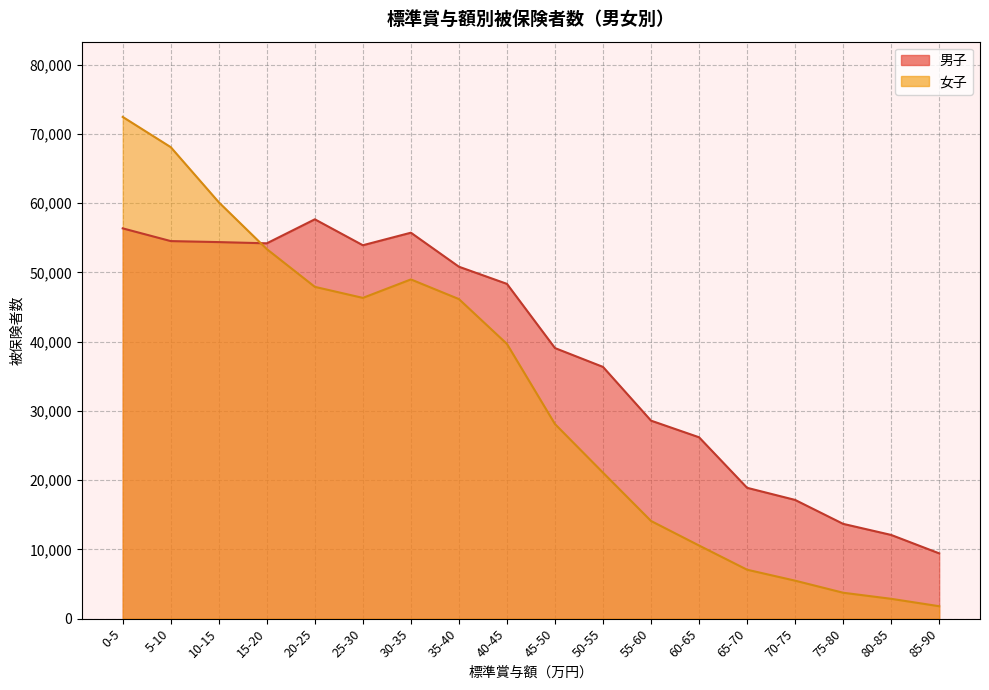

At how many categories does at least one series exceed 31076?

11